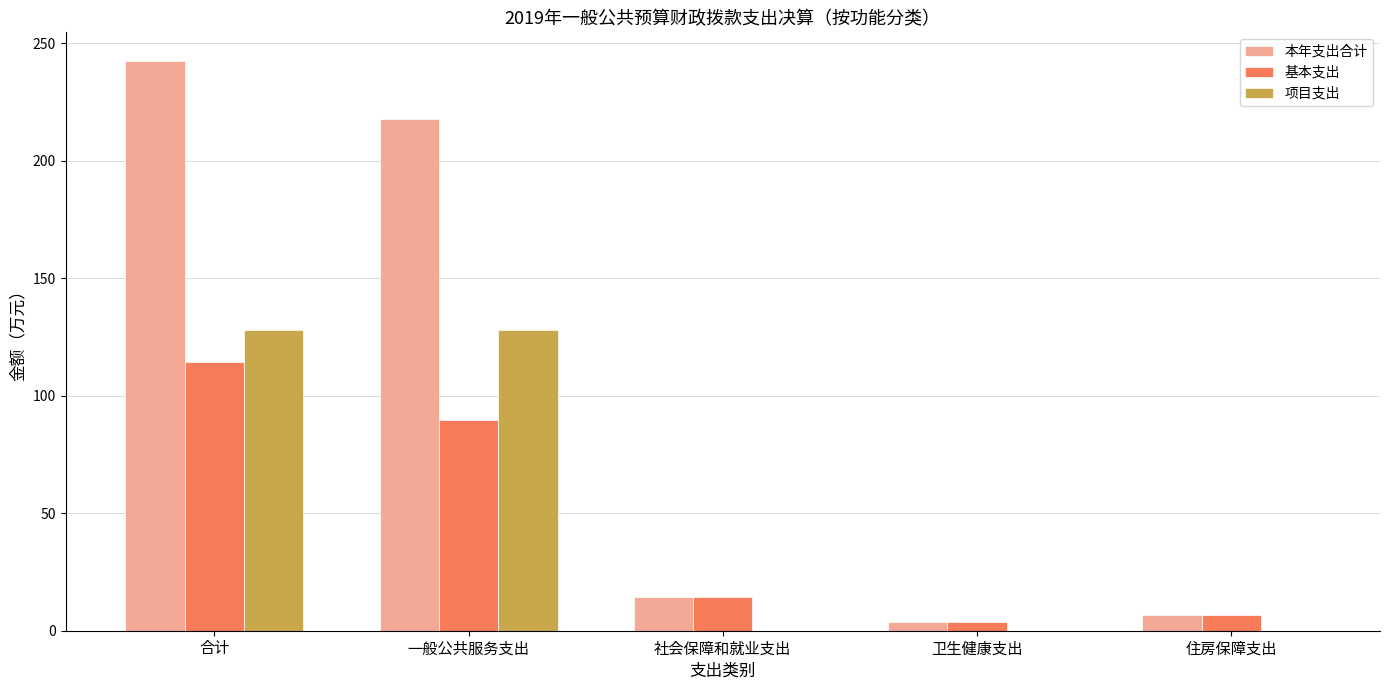

What value does the 项目支出 series have at 一般公共服务支出?

128.0